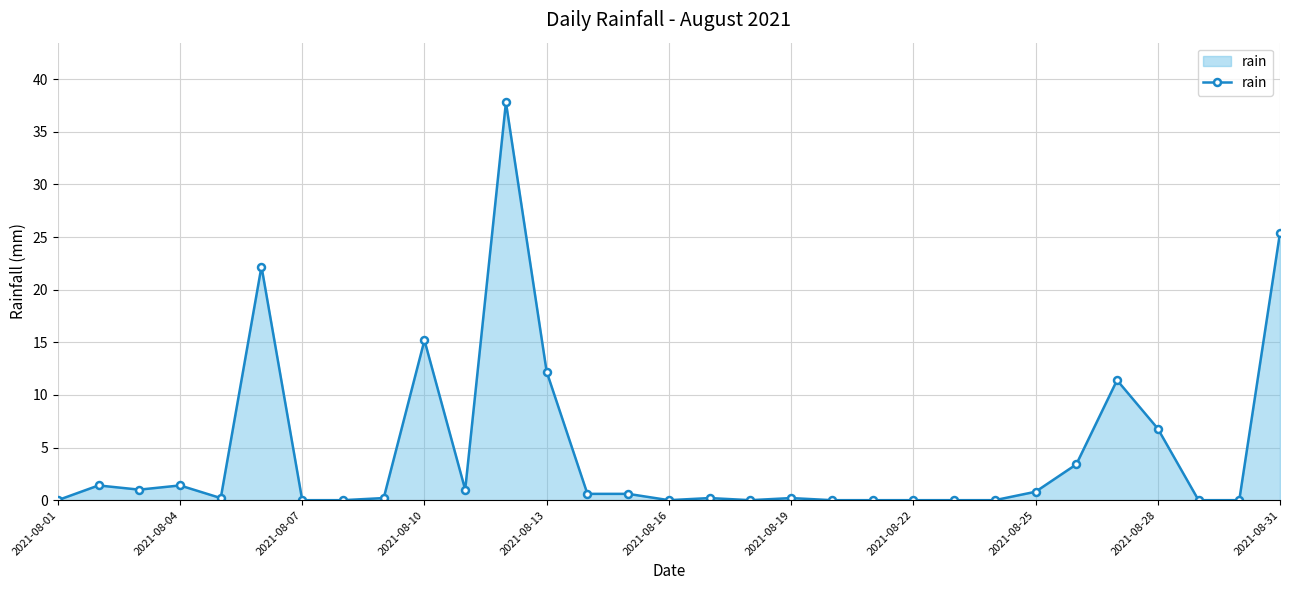

How many categories are shown in the chart?

31